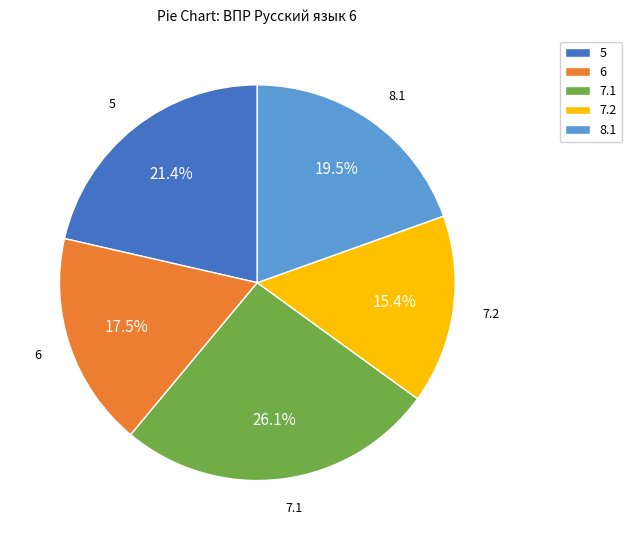

What is the ratio of the value at 5 to the value at 8.1?

1.1